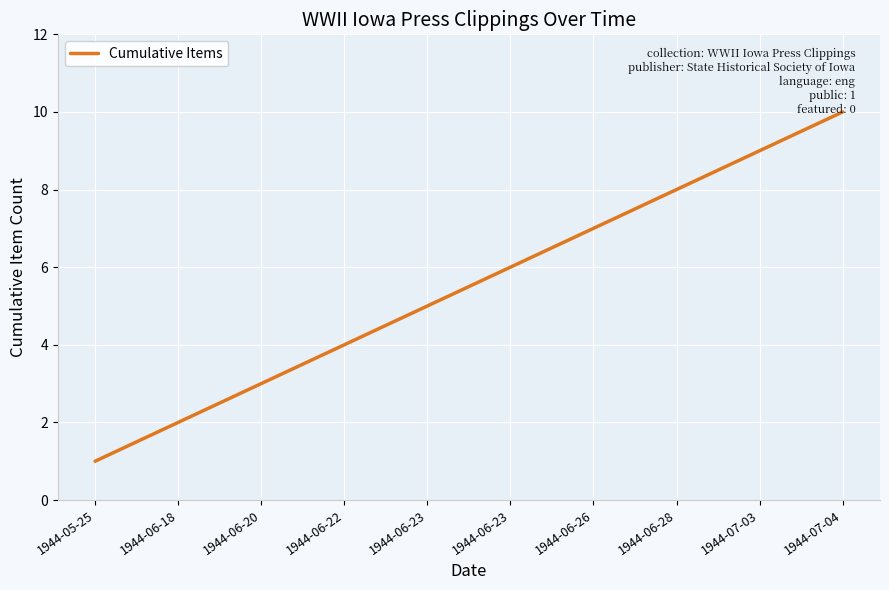

How many lines are shown in the chart?

1